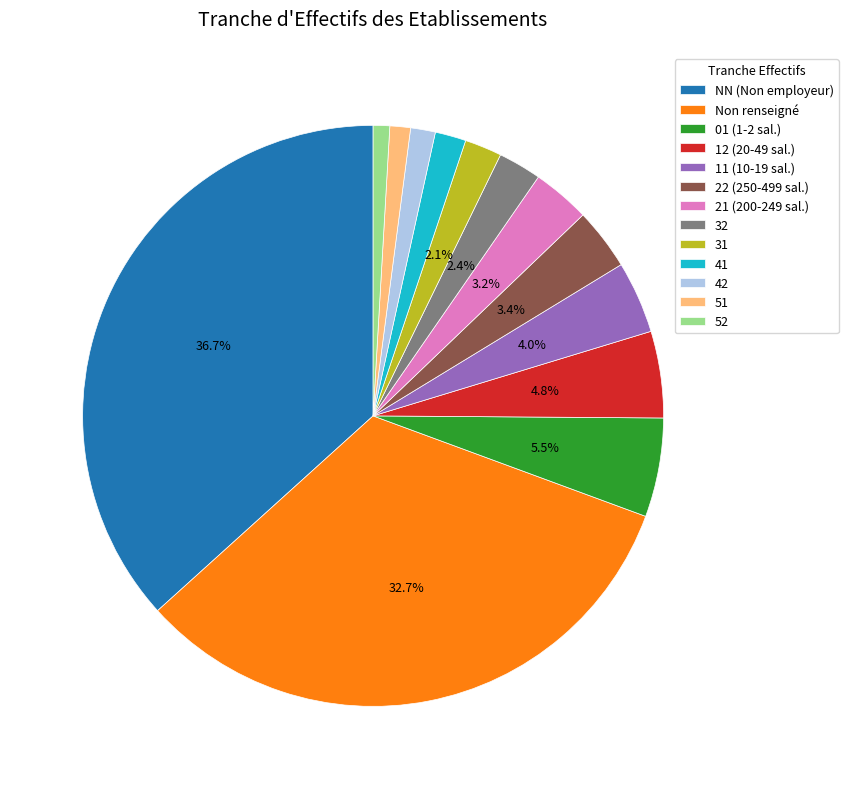

To the nearest percent, what is the difference between the largest and smallest slice percentages?

36%